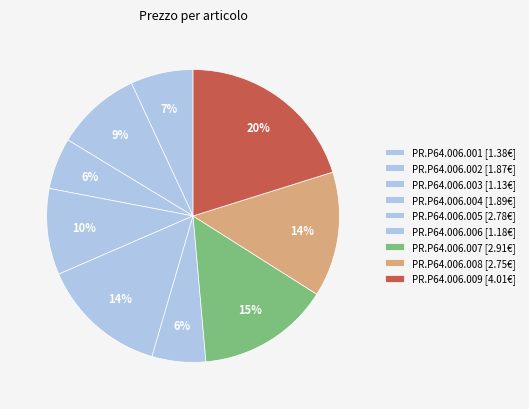

Does any single category account for the majority?

No